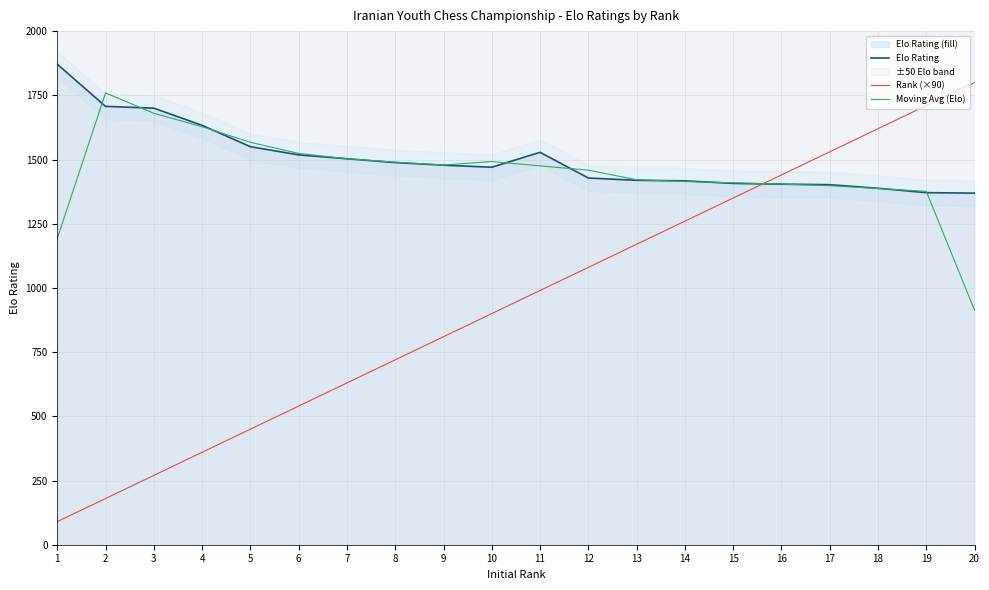

List the series in order of their peak value, highest first.

Elo Rating, Rank (×90), Moving Avg (Elo)